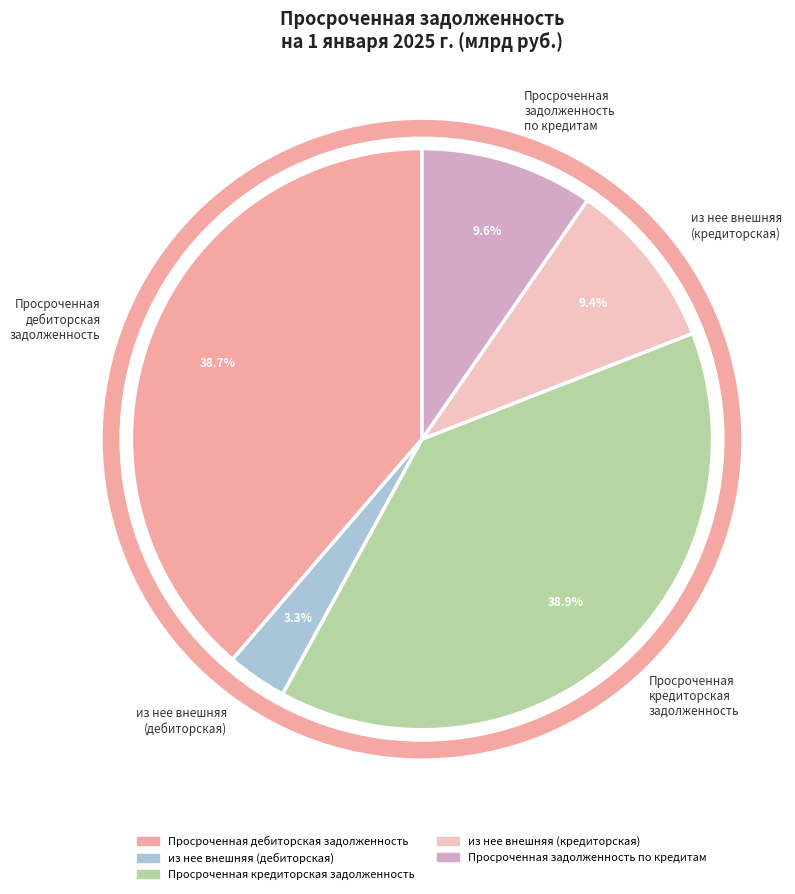

Which category has the smallest portion of the pie?

из нее внешняя (дебиторская)